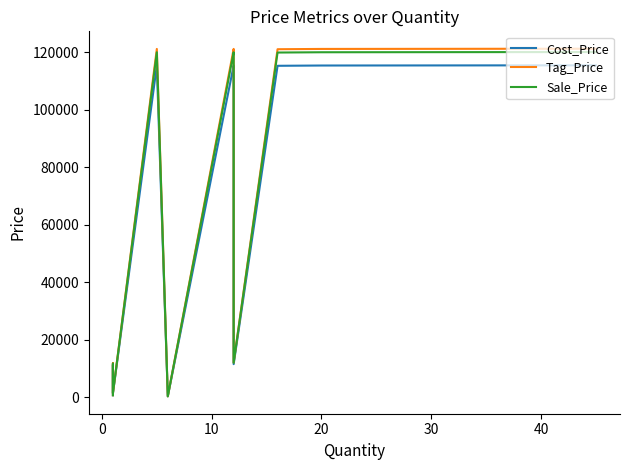

How many lines are shown in the chart?

3